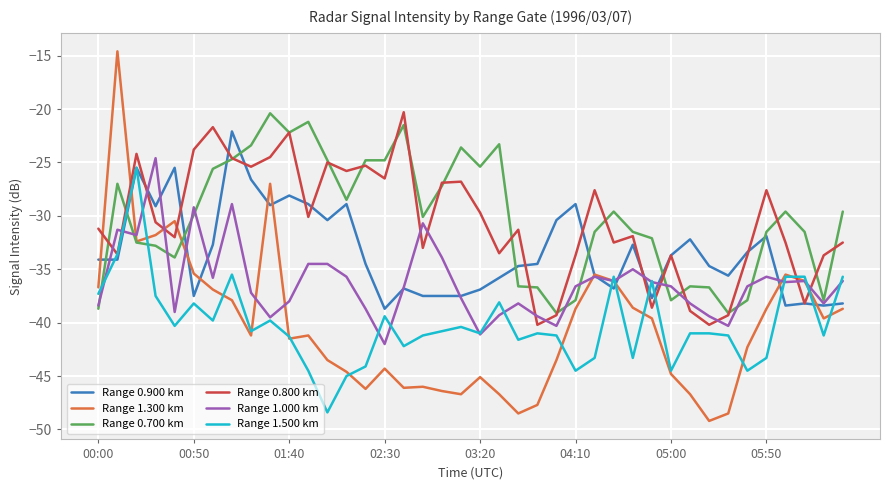

What is the minimum value for Range 1.300 km?

-49.2